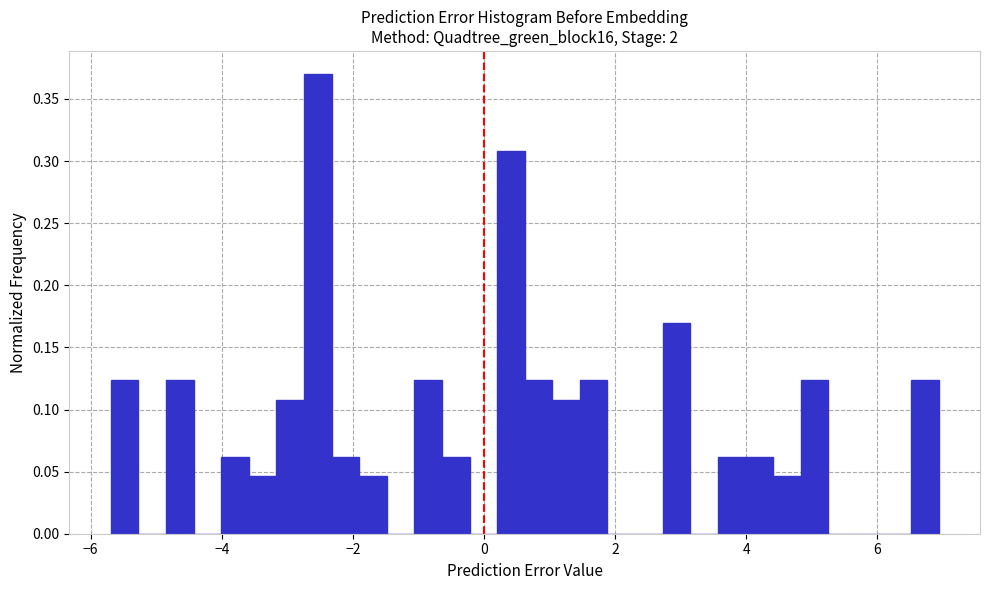

Read against the x-axis, roughly where is the centre of the tallest bar?

-2.6